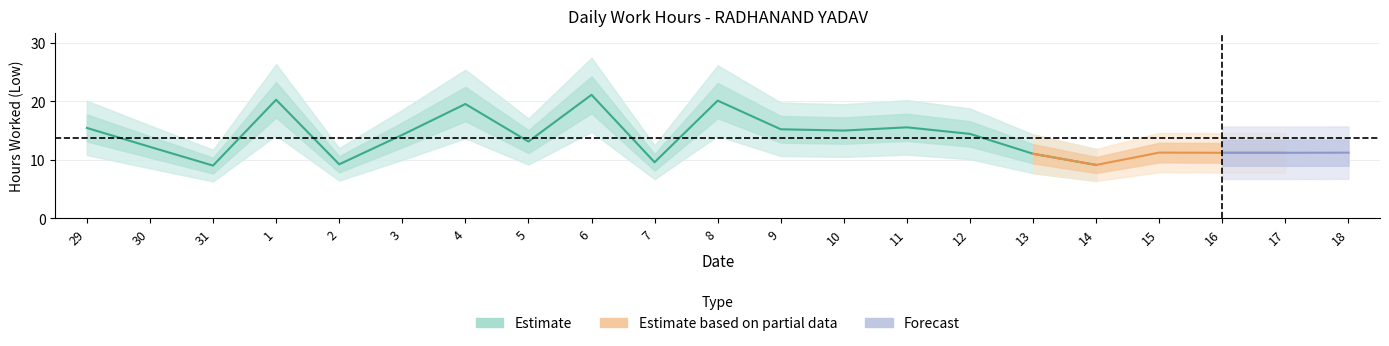

Is it true that Estimate equals 21.1 at 6?

True